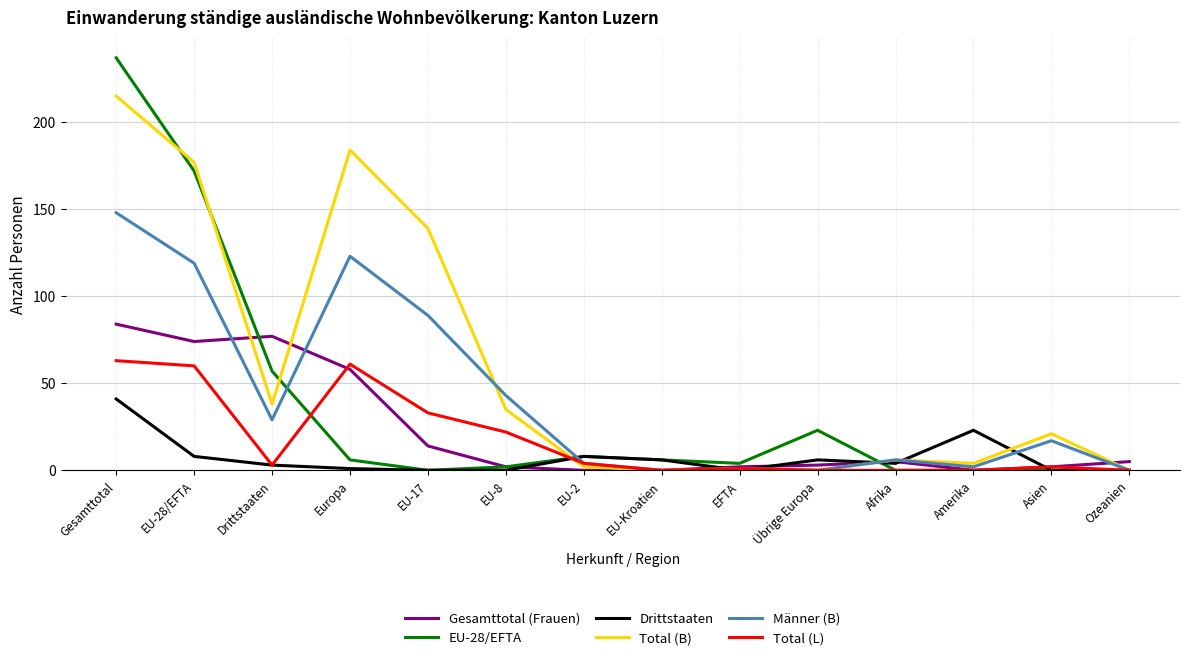

List the series in order of their peak value, highest first.

EU-28/EFTA, Total (B), Männer (B), Gesamttotal (Frauen), Total (L), Drittstaaten